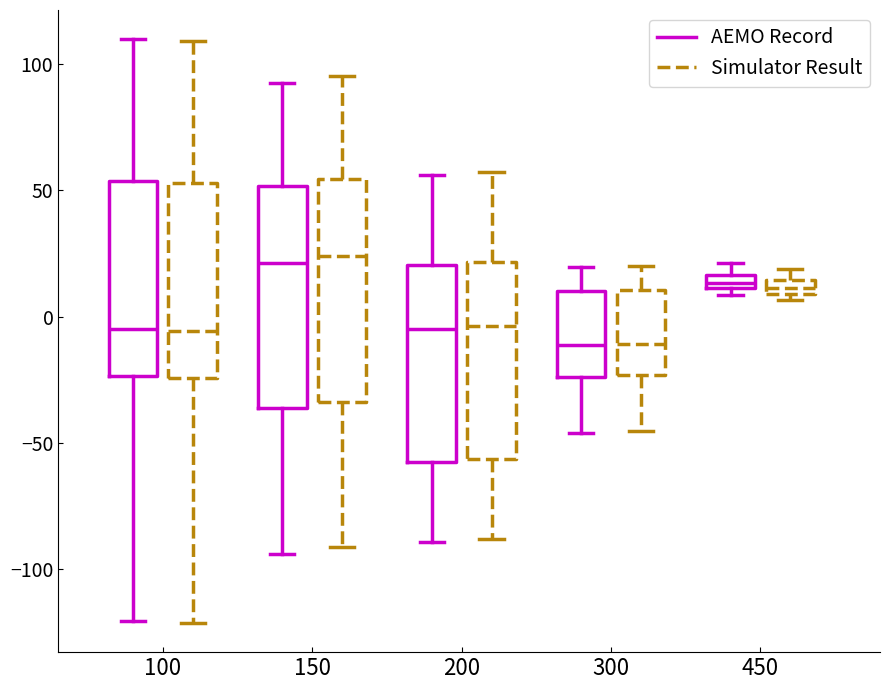

Where is the lower edge of the box for 450 (Simulator Result) on the y-axis? The values are not printed on the chart, so give them approximately, as read against the axis.

10